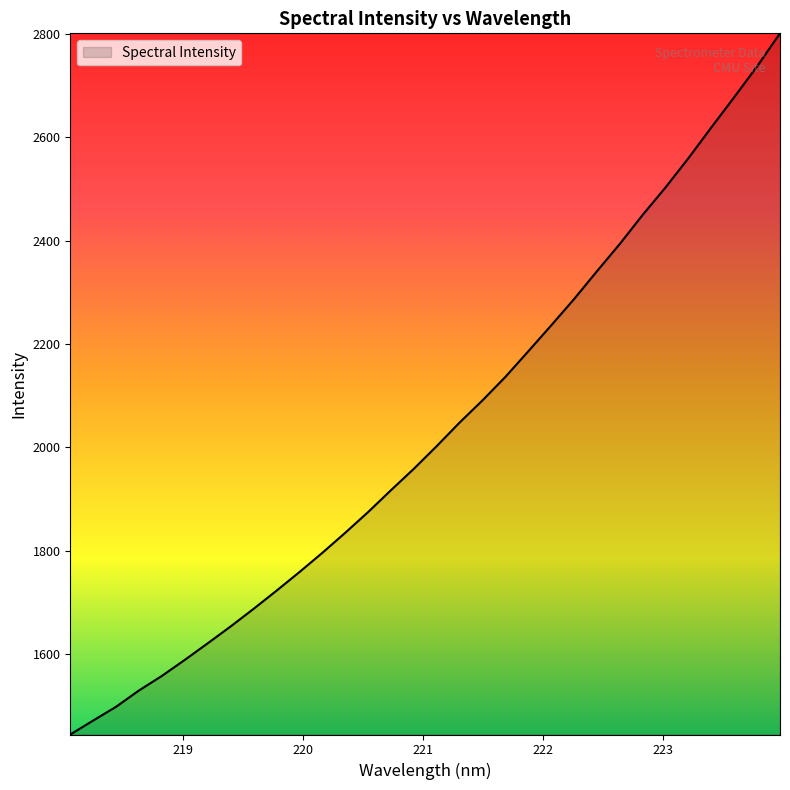

What is the minimum value shown in the chart?

1444.0